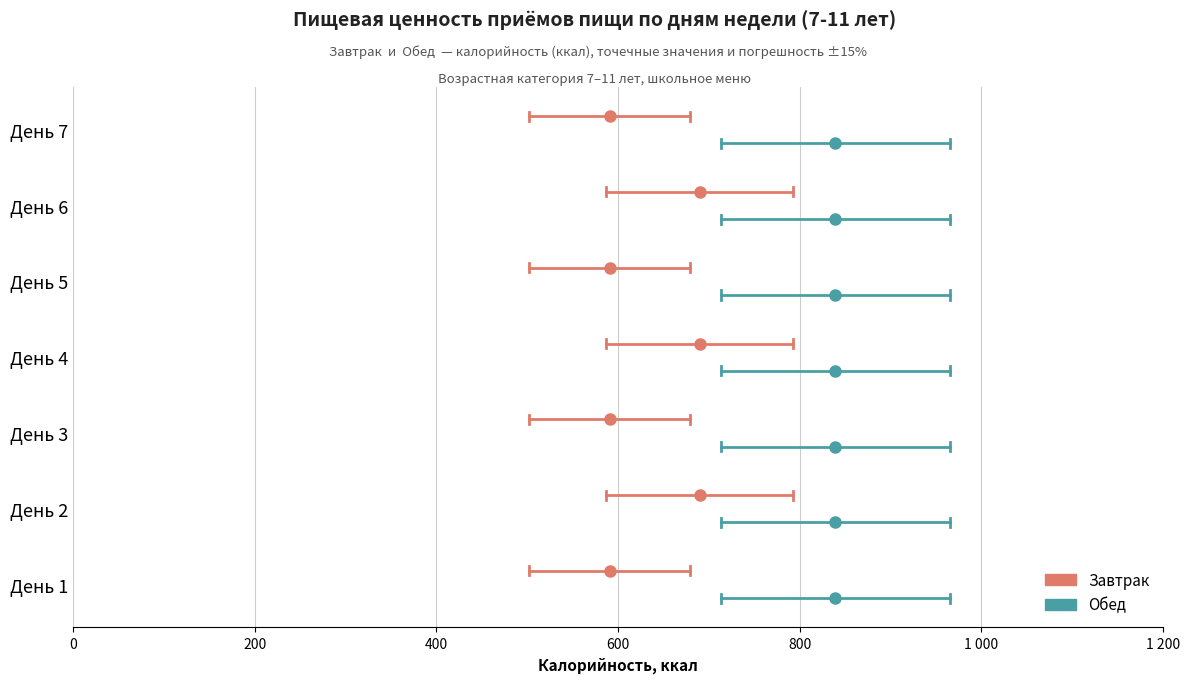

How many distinct data groups are displayed?

2